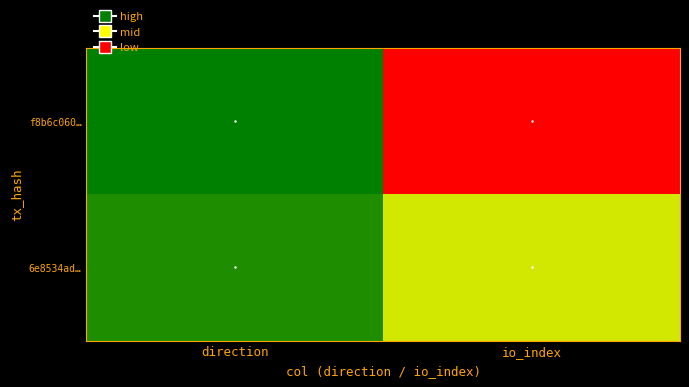

What is the maximum value shown in the chart?

33